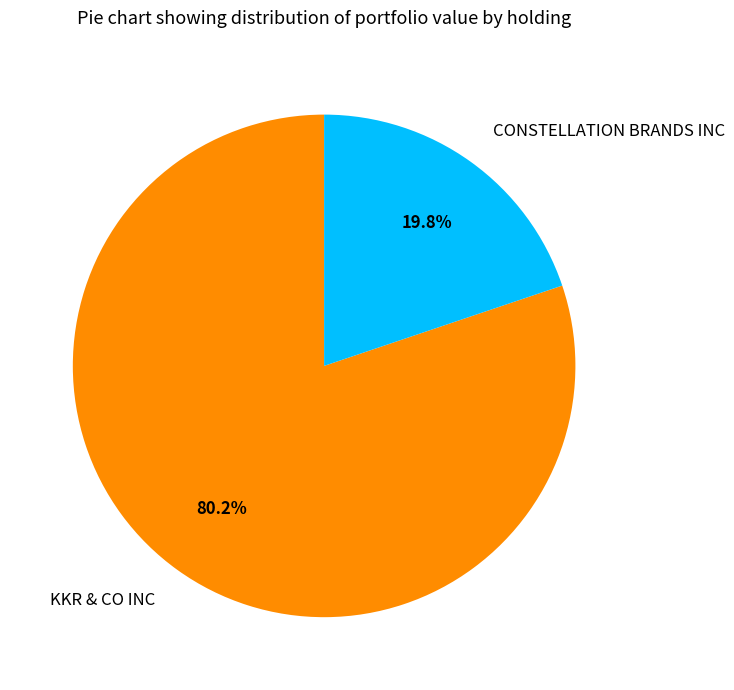

Which slice is the largest?

KKR & CO INC